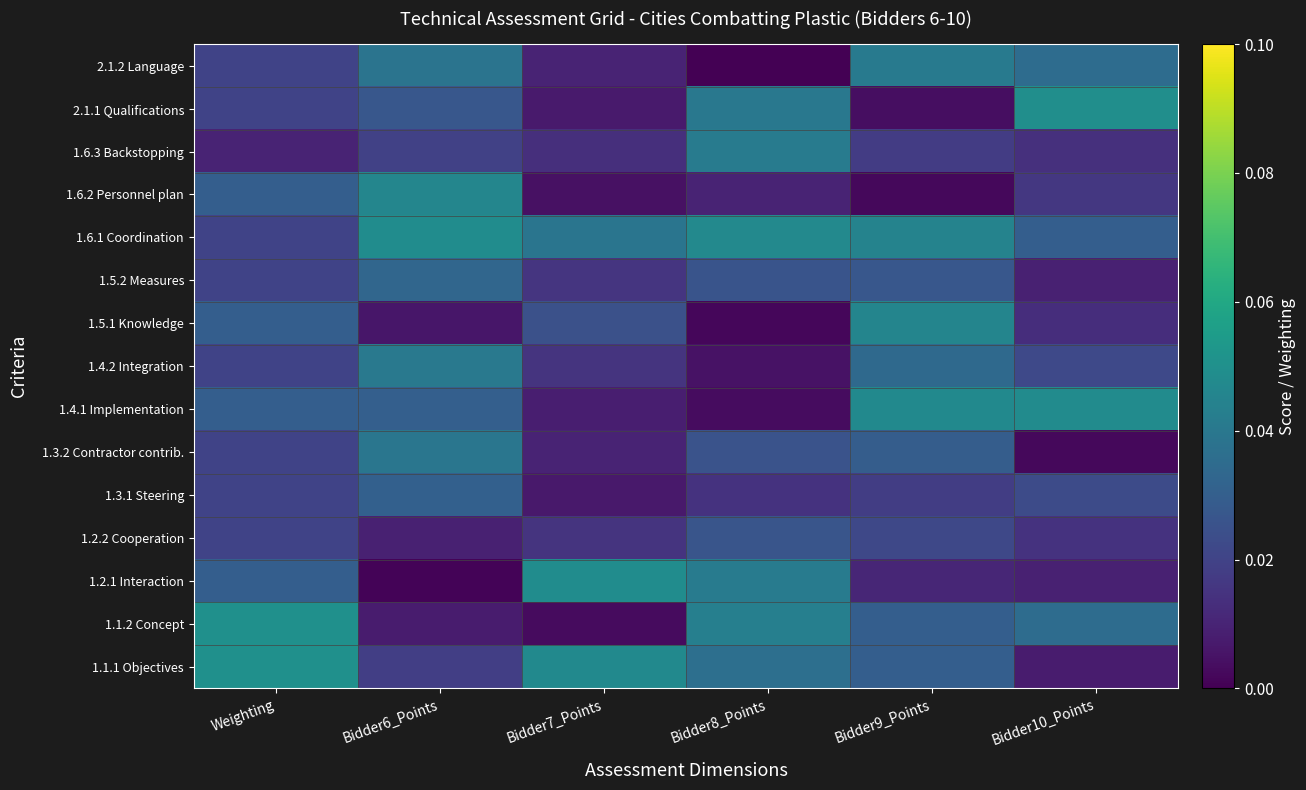

At Bidder10_Points, list the series in order from largest to smallest.

2.1.1 Qualifications, 1.4.1 Implementation, 1.1.2 Concept, 2.1.2 Language, 1.6.1 Coordination, 1.3.1 Steering, 1.4.2 Integration, 1.6.2 Personnel plan, 1.2.2 Cooperation, 1.6.3 Backstopping, 1.5.1 Knowledge, 1.5.2 Measures, 1.2.1 Interaction, 1.1.1 Objectives, 1.3.2 Contractor contrib.